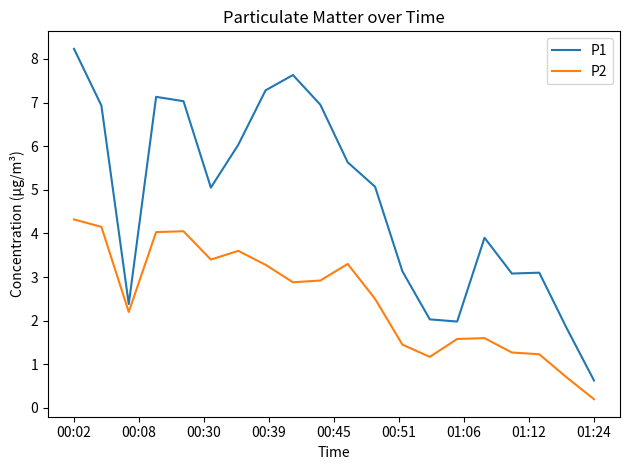

True or false: P2 and P1 cross at least once.

False